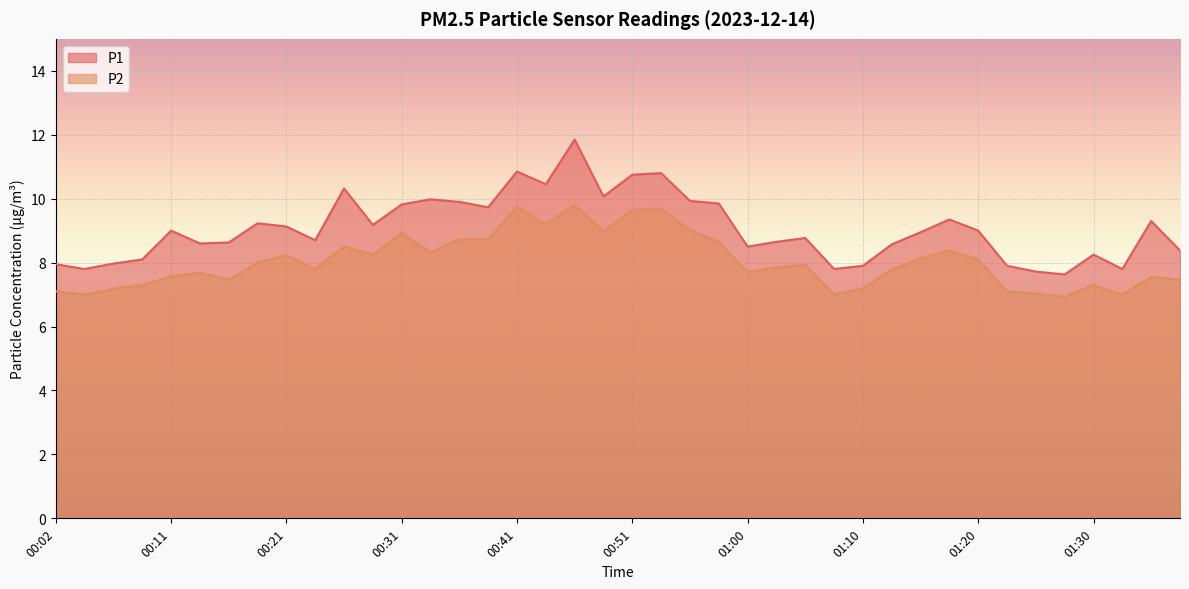

Between 01:20 and 00:02, which is larger?

01:20